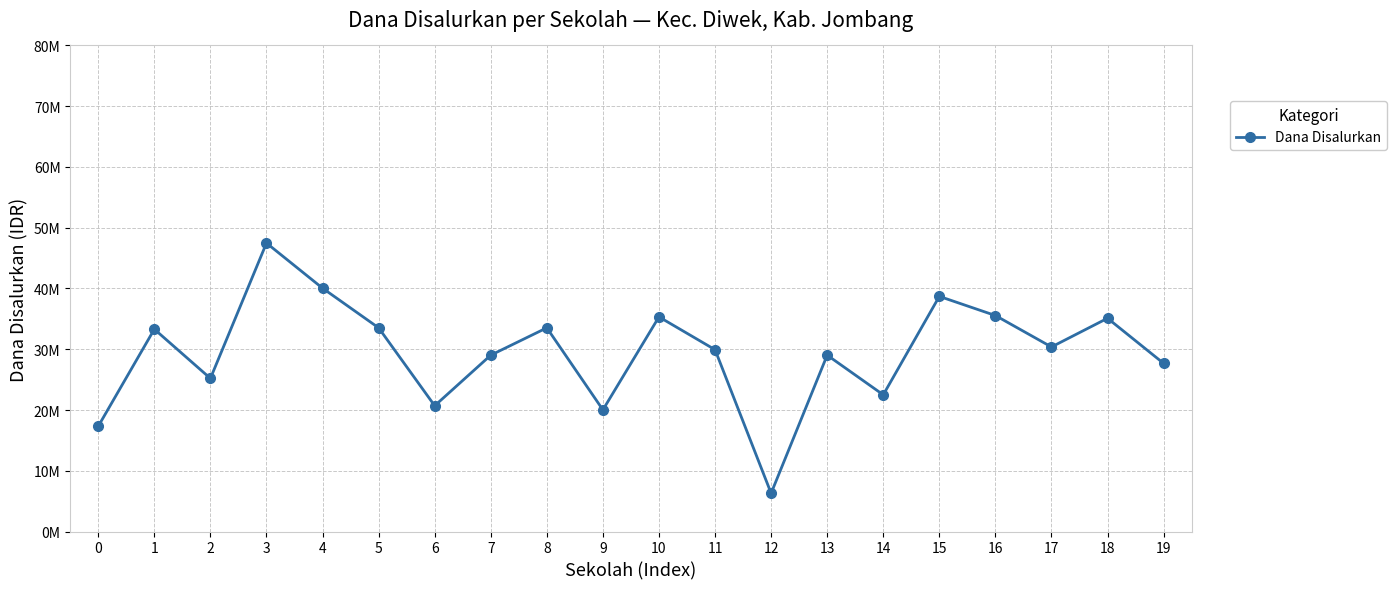

List the labels in order of value, largest first.

3, 4, 15, 16, 10, 18, 5, 8, 1, 17, 11, 7, 13, 19, 2, 14, 6, 9, 0, 12